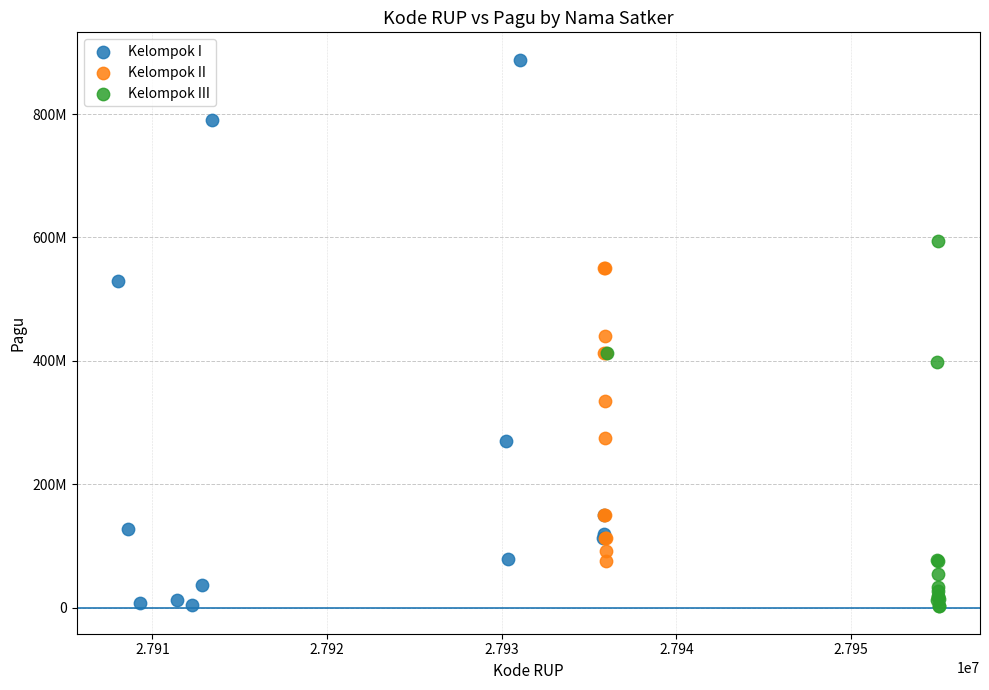

What are all the series names shown in the legend?

Kelompok I, Kelompok II, Kelompok III